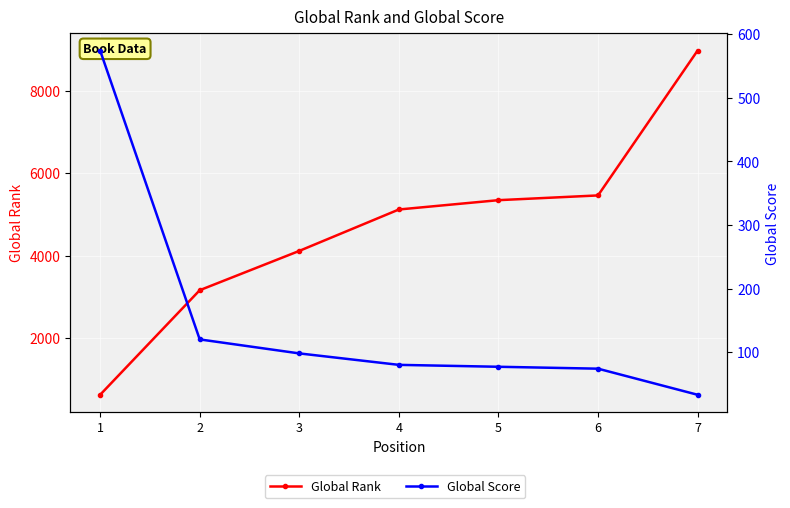

Count the number of data series in this chart.

2